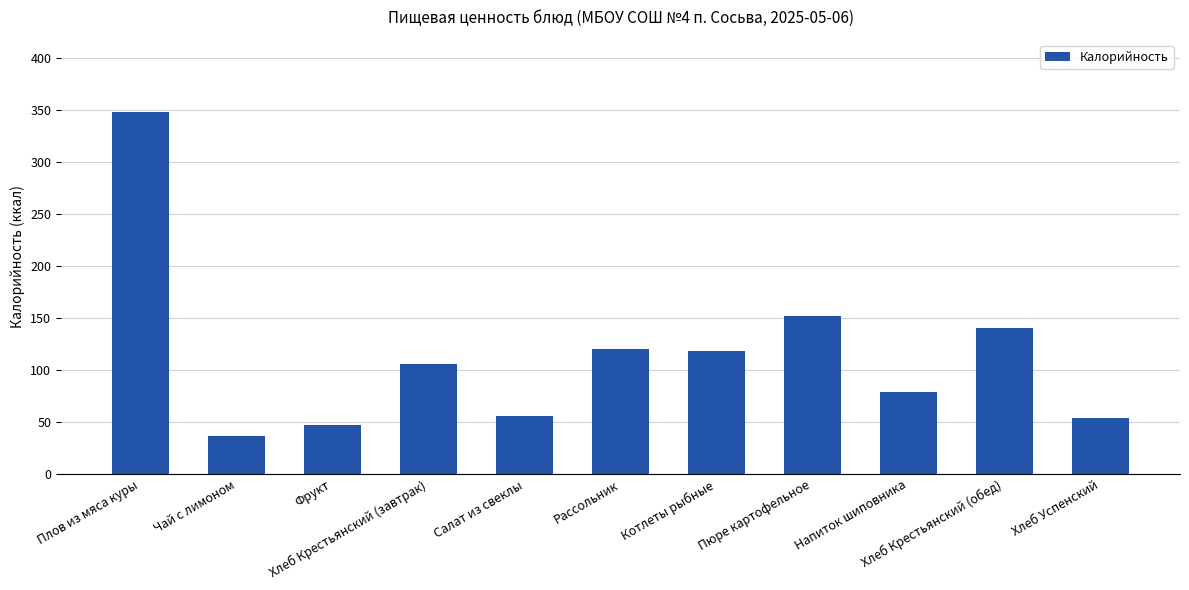

Between Салат из свеклы and Пюре картофельное, which is larger?

Пюре картофельное